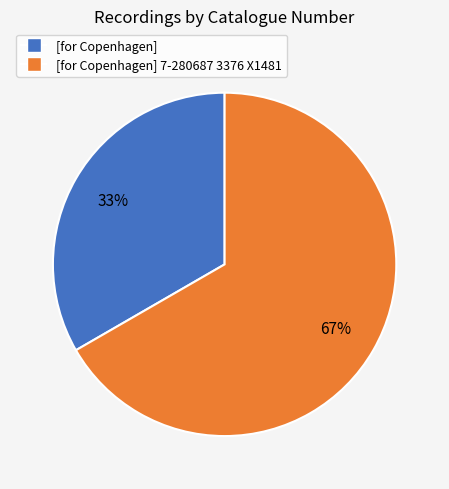

Is there a majority slice in this chart?

Yes